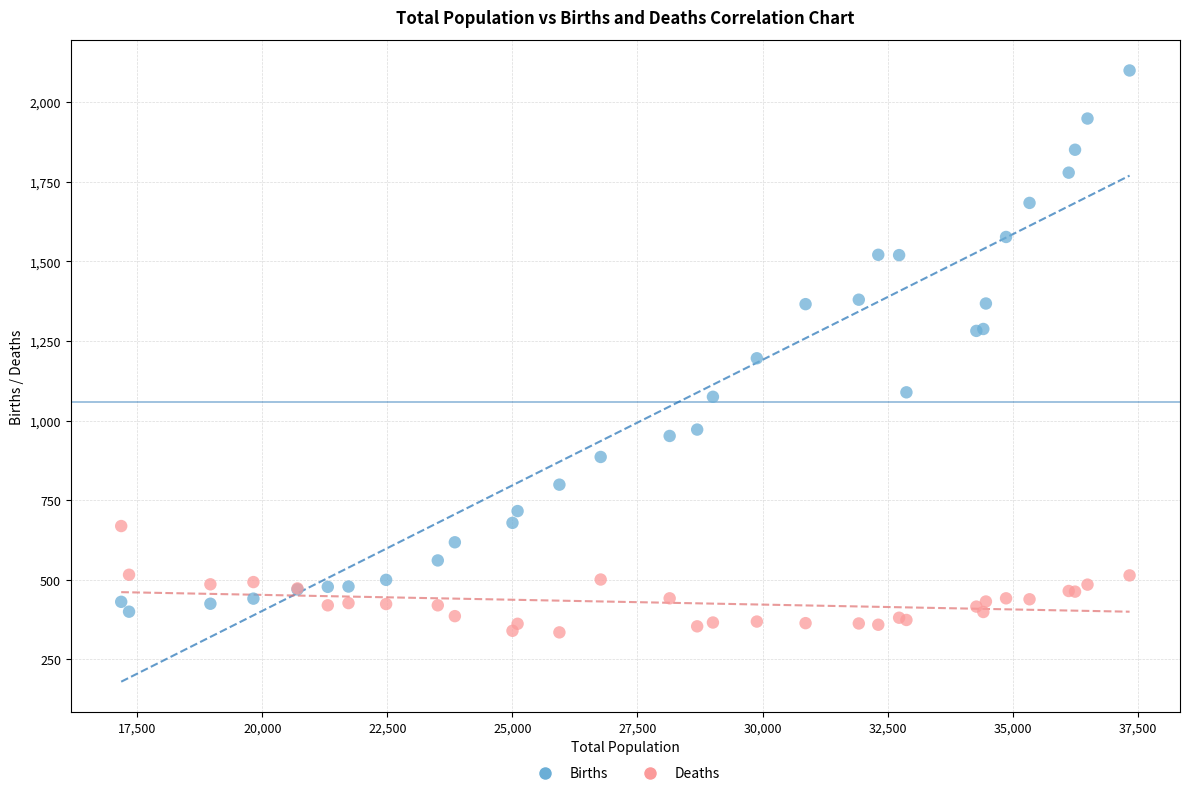

What is the X range (max minus min) for the scatter plot?

20158